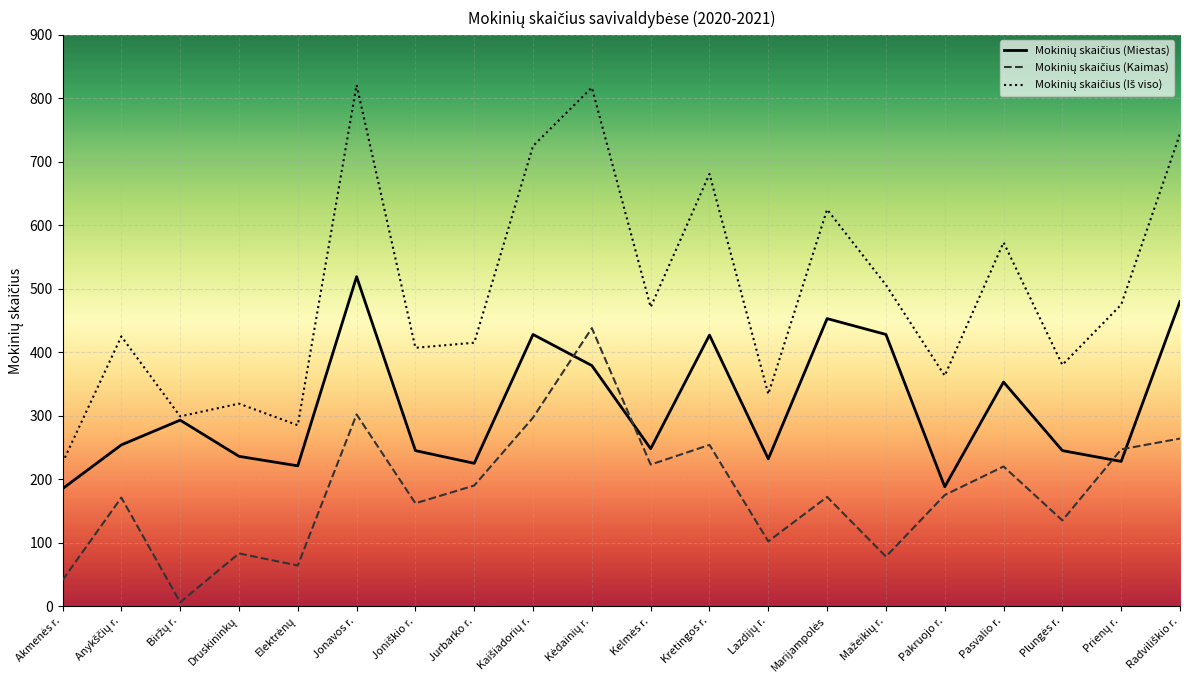

What is the maximum value shown in the chart?

821